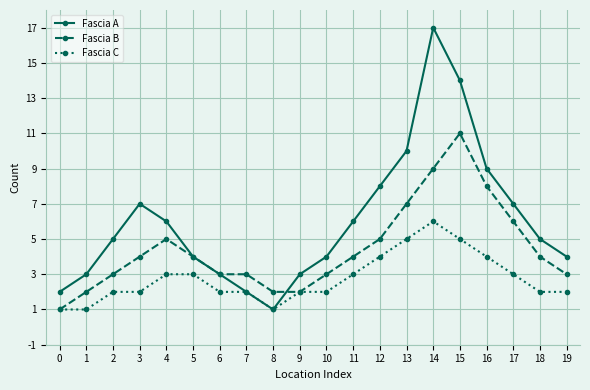

Which category has the highest value in the Fascia C series?

14